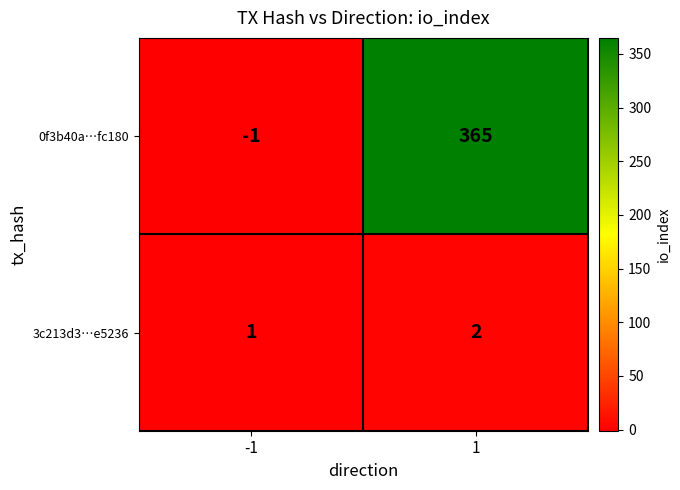

What is the smallest value displayed?

-1